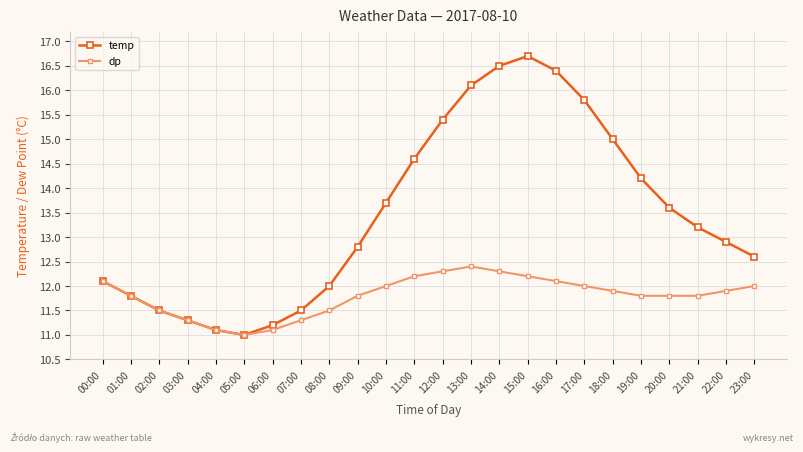

How many values in the dp series exceed 11?

23